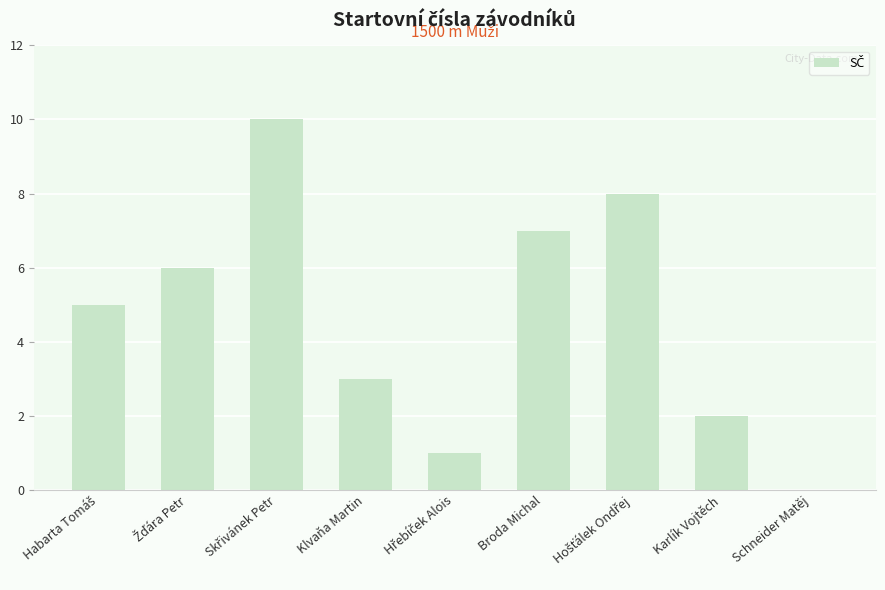

Read the value at Klvaňa Martin, to the nearest 5.

5